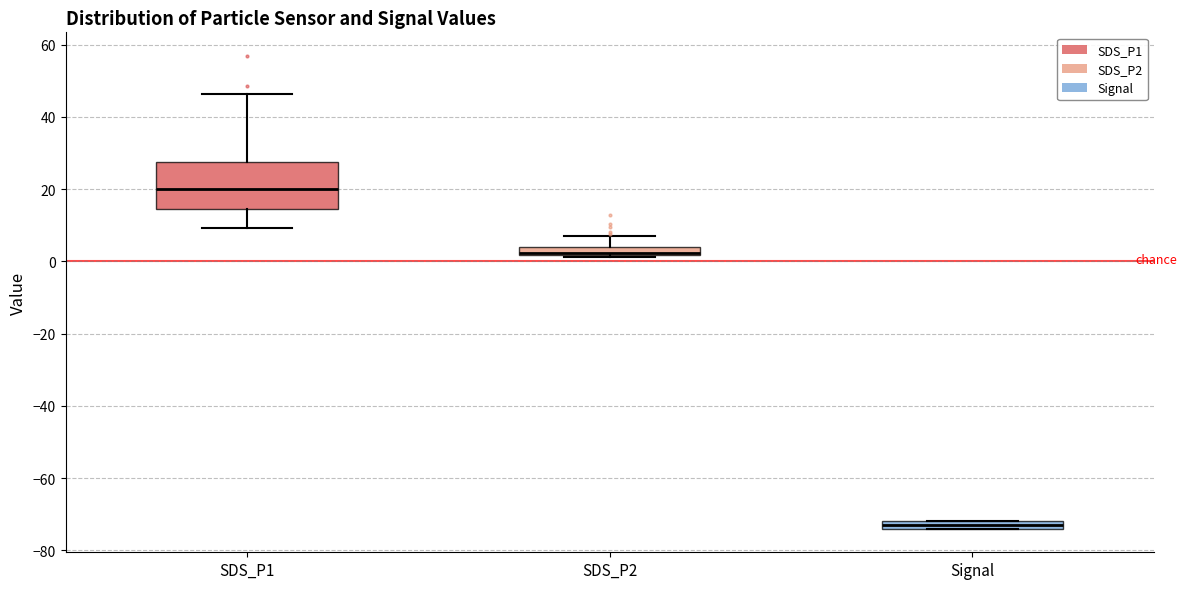

Where is the upper edge of the box for Signal on the y-axis? The values are not printed on the chart, so give them approximately, as read against the axis.

-72